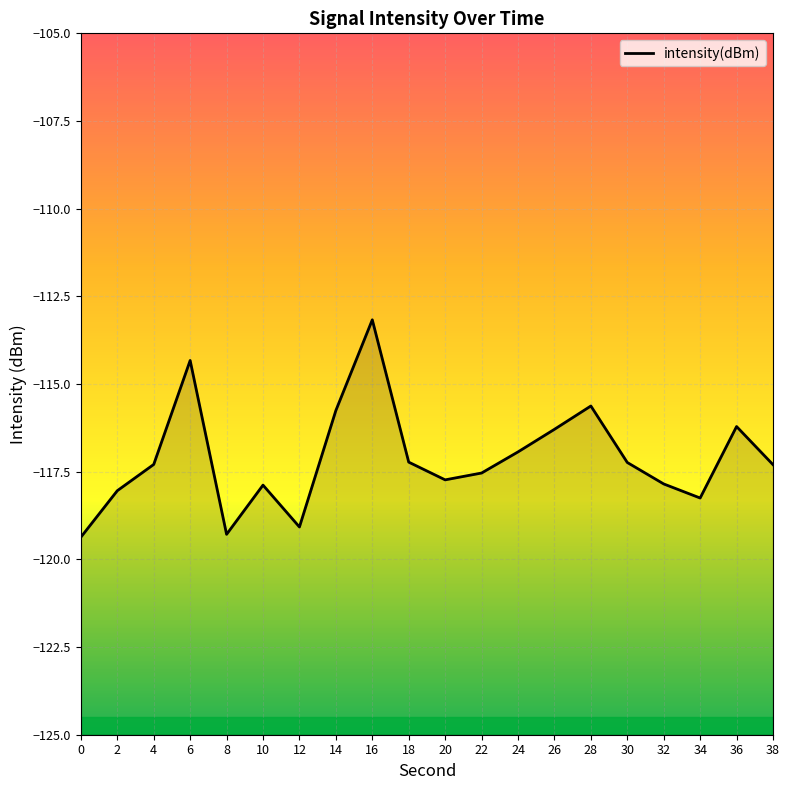

What is the change in value from 12 to 22?

+1.5